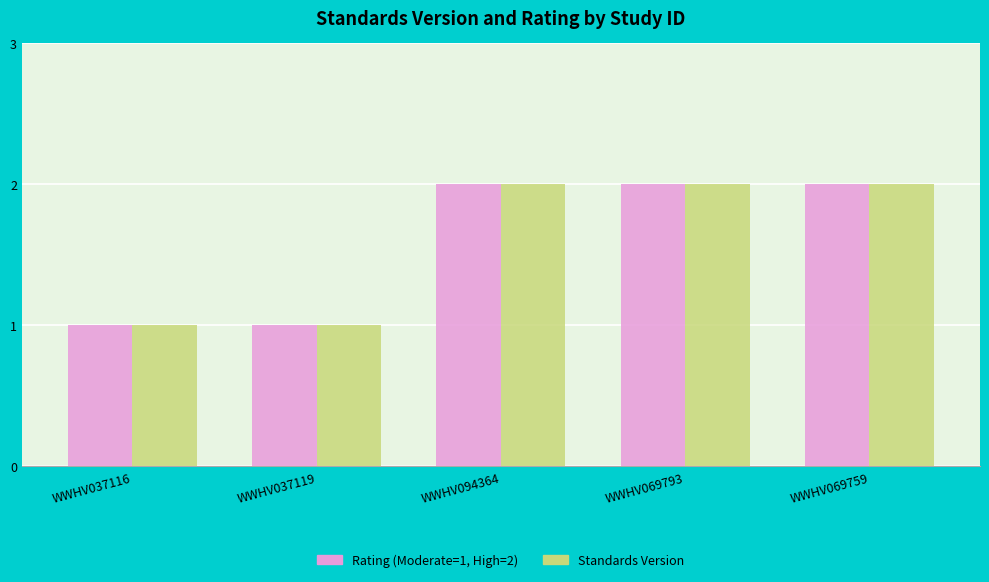

The Standards Version series shows 0 at WWHV037116. True or false?

False